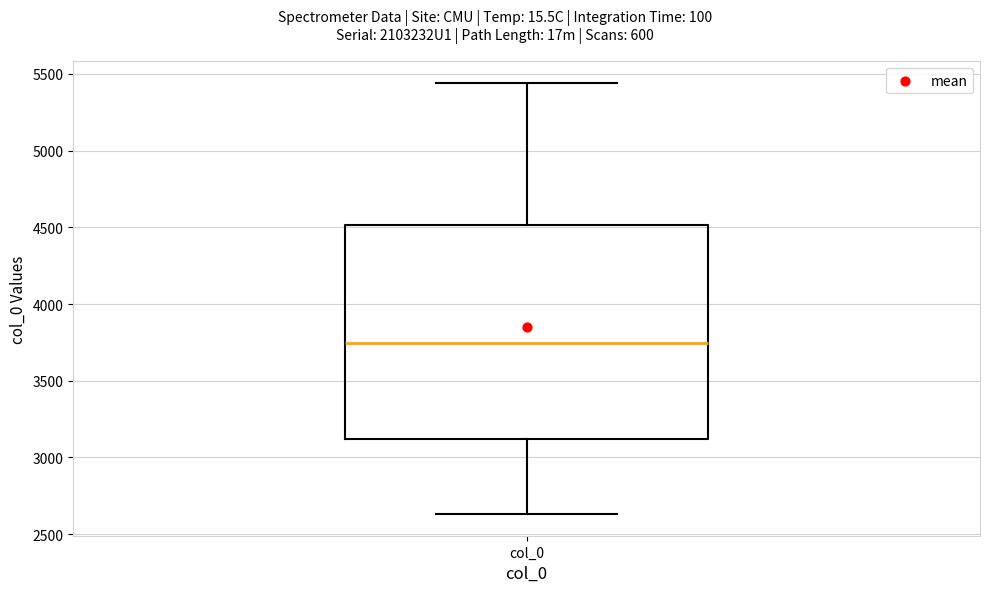

Transcribe this box plot: give where the median line is, the range the box spans, and where the two whiskers end, as read against the y-axis. The values are not printed on the chart, so give them approximately, as read against the axis.

median 3750, box 3100 to 4500, whiskers 2650 to 5450